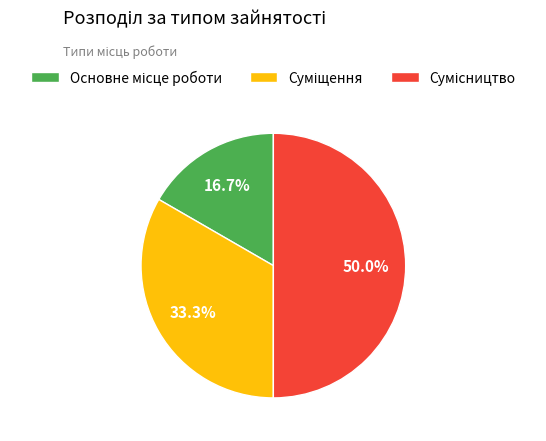

What is the change in value from Основне місце роботи to Суміщення?

+1